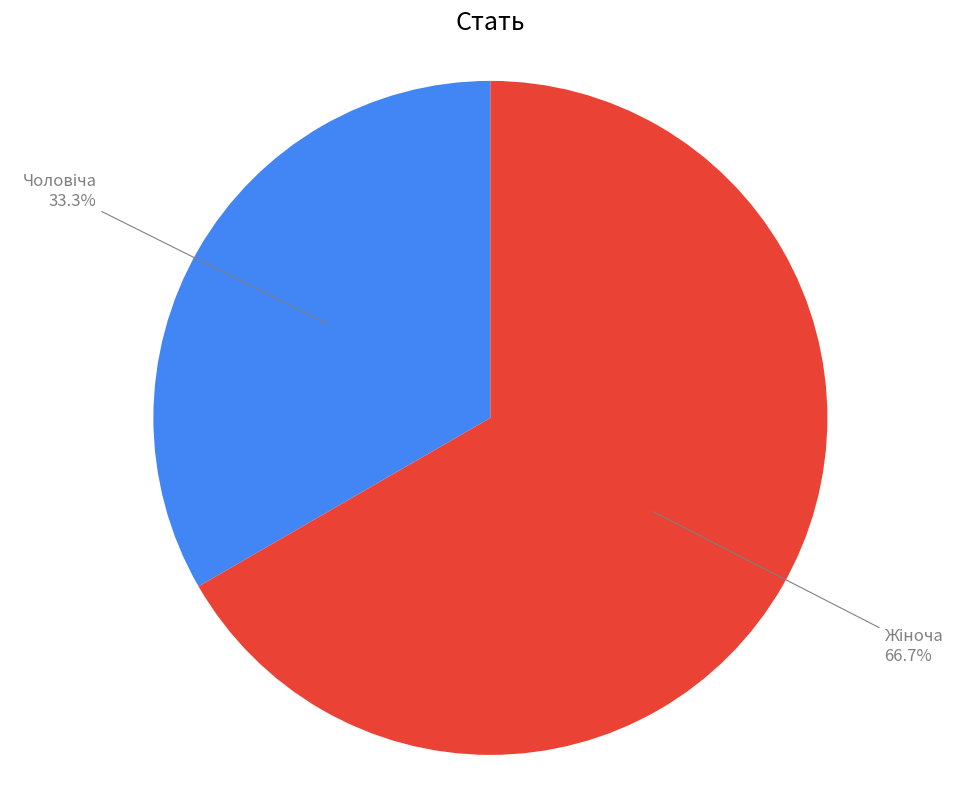

Does any single category account for the majority?

Yes